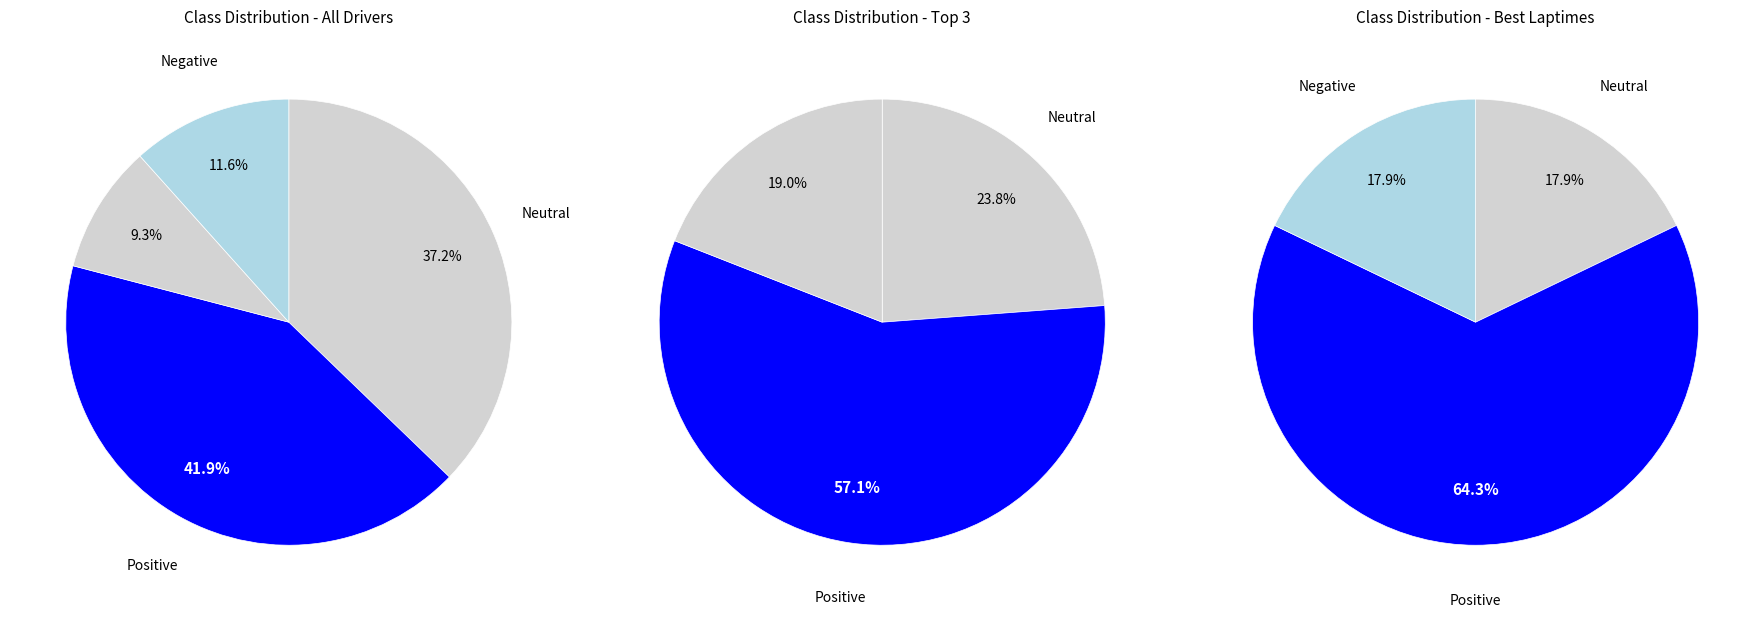

Does any single category account for the majority?

No